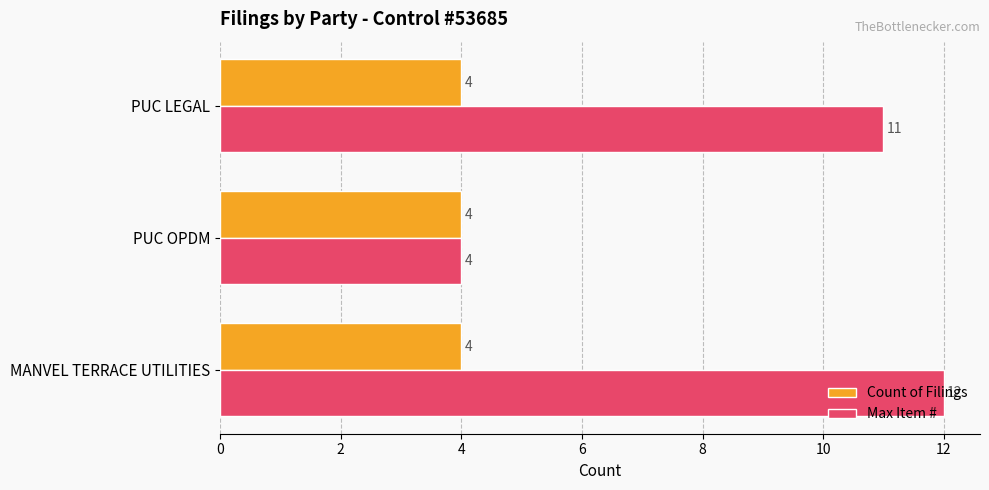

What is the total value across all series at MANVEL TERRACE UTILITIES?

16